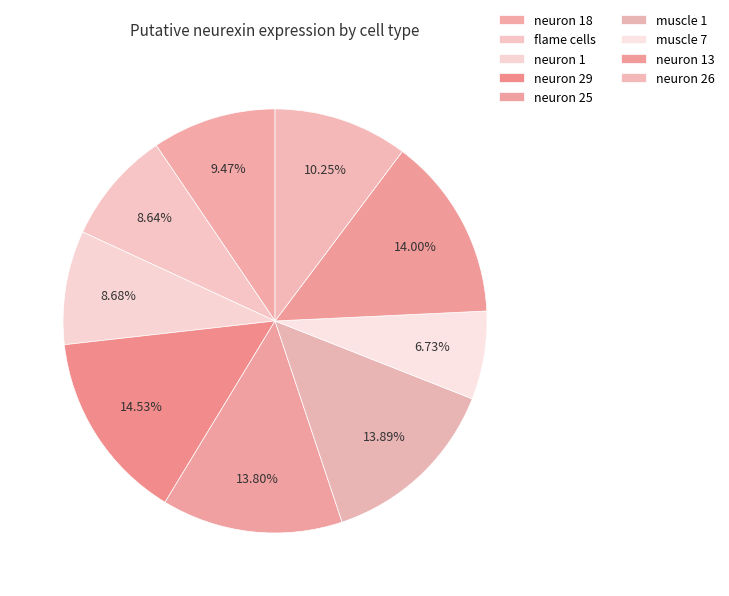

To the nearest percent, what is the difference between the largest and smallest slice percentages?

8%